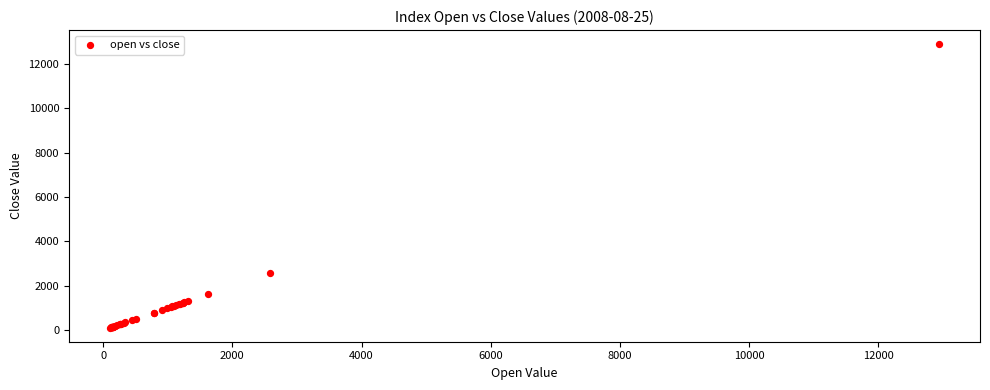

What Y value in the scatter plot is closest to 6495?

2580.9